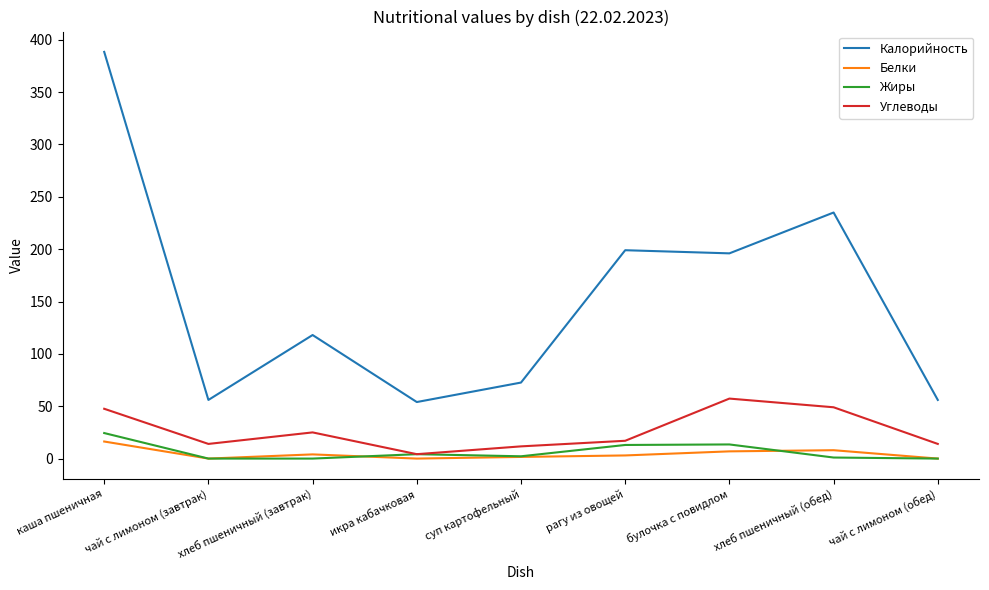

Which series has the largest total across all categories?

Калорийность